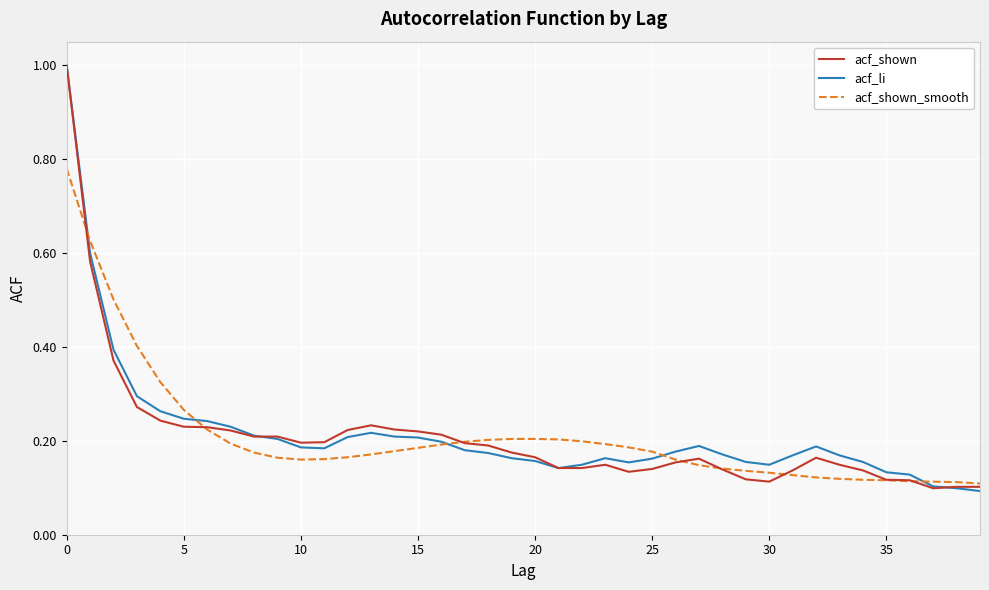

Does the chart display data point markers on the line(s)?

No